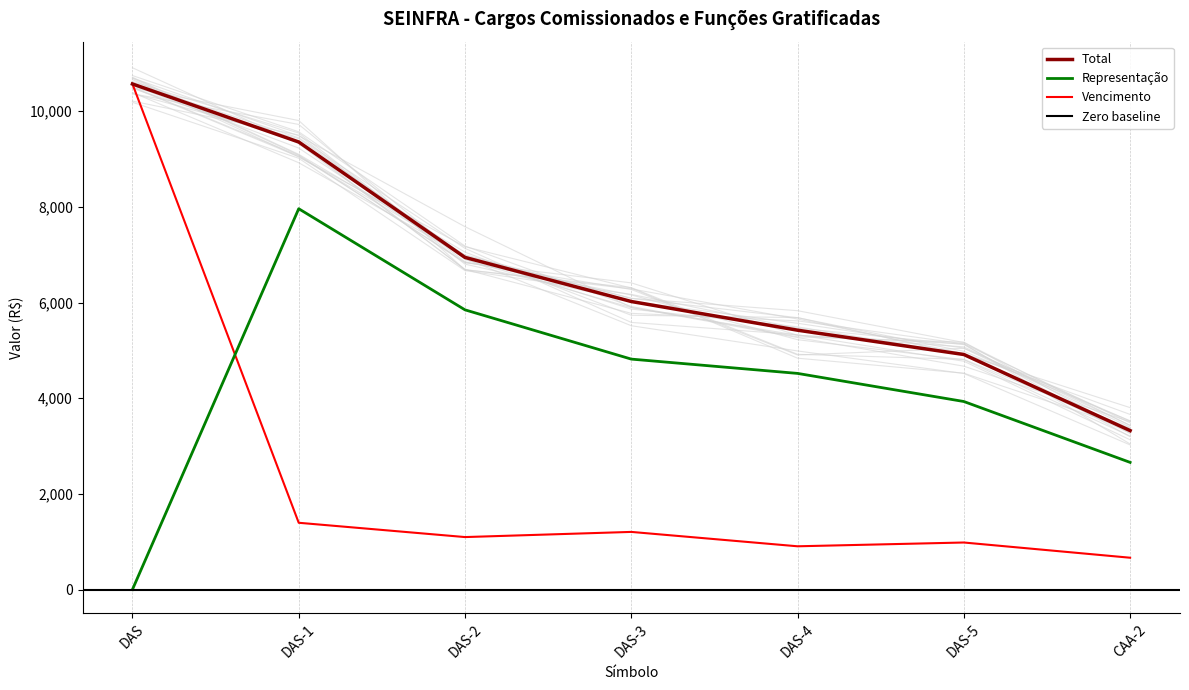

True or false: Total and Representação cross at least once.

False